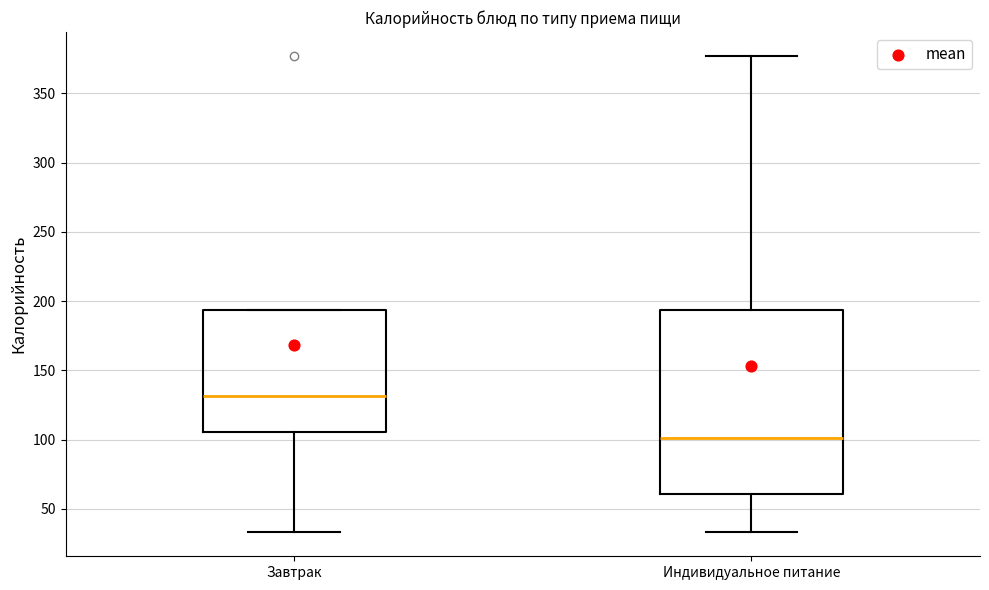

Where does the median line of the box for Индивидуальное питание sit on the y-axis? The values are not printed on the chart, so give them approximately, as read against the axis.

100